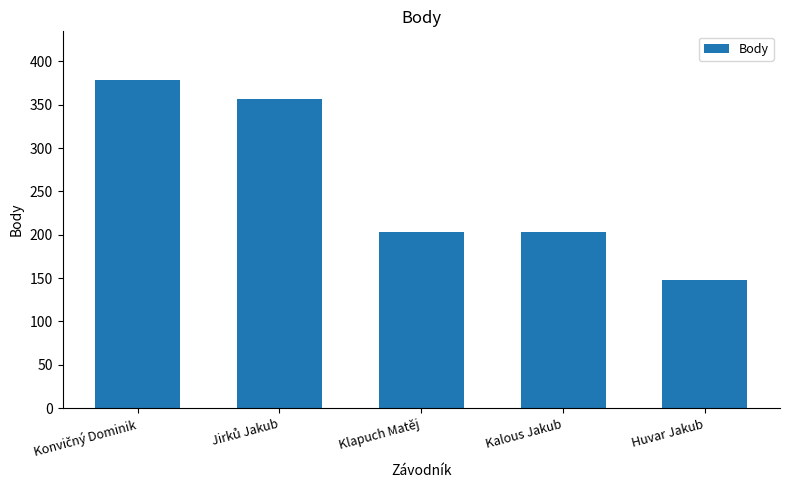

How many distinct data groups are displayed?

1